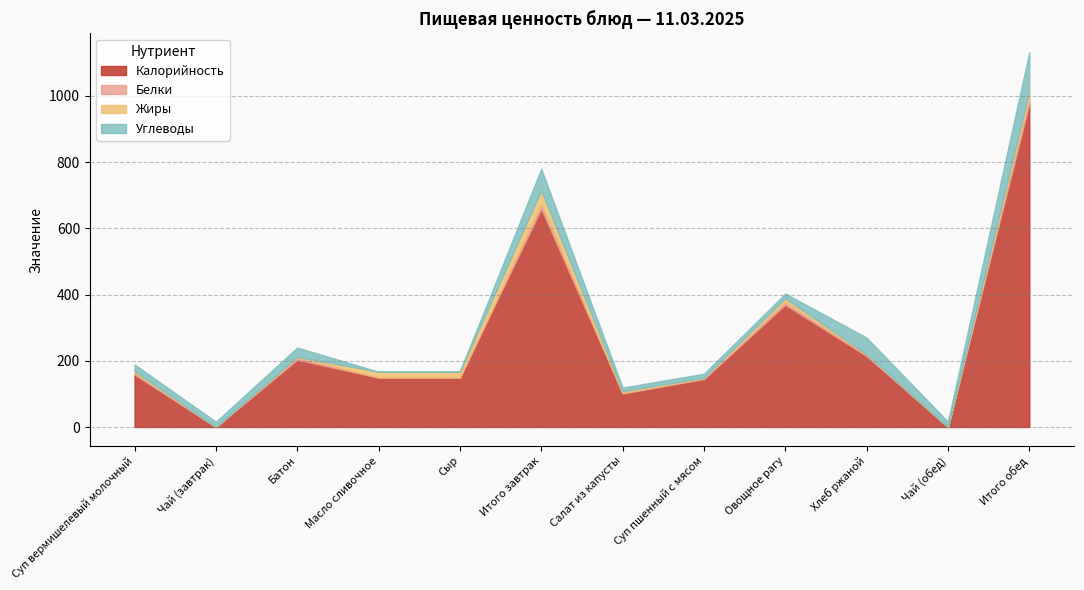

Reading left to right, extract all data points from this chart.

Калорийность: Суп вермишелевый молочный=158	Чай (завтрак)=0	Батон=203	Масло сливочное=149	Сыр=149	Итого завтрак=659	Салат из капусты=101	Суп пшенный с мясом=145	Овощное рагу=369	Хлеб ржаной=214	Чай (обед)=0	Итого обед=976
Белки: Суп вермишелевый молочный=6	Чай (завтрак)=0	Батон=8	Масло сливочное=1	Сыр=1	Итого завтрак=16	Салат из капусты=2	Суп пшенный с мясом=2	Овощное рагу=9	Хлеб ржаной=5	Чай (обед)=0	Итого обед=19
Жиры: Суп вермишелевый молочный=5	Чай (завтрак)=0	Батон=1	Масло сливочное=17	Сыр=17	Итого завтрак=40	Салат из капусты=5	Суп пшенный с мясом=2	Овощное рагу=11	Хлеб ржаной=1	Чай (обед)=0	Итого обед=20
Углеводы: Суп вермишелевый молочный=20	Чай (завтрак)=16	Батон=28	Масло сливочное=0	Сыр=1	Итого завтрак=65	Салат из капусты=11	Суп пшенный с мясом=12	Овощное рагу=14	Хлеб ржаной=50	Чай (обед)=16	Итого обед=117